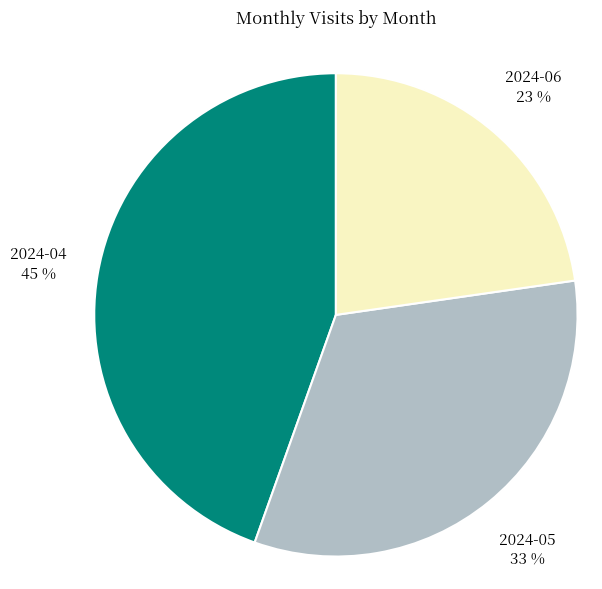

Does any single category account for the majority?

No